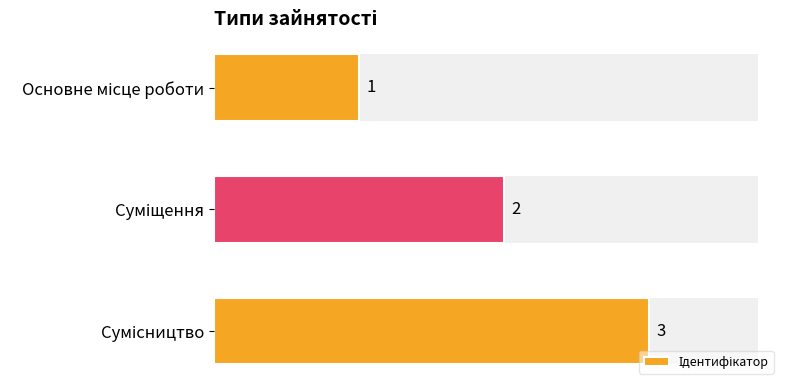

Count the number of data series in this chart.

1